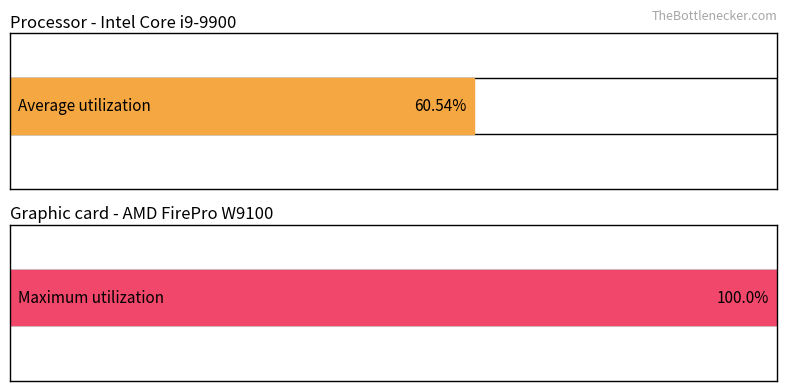

What is the maximum value shown in the chart?

100.0